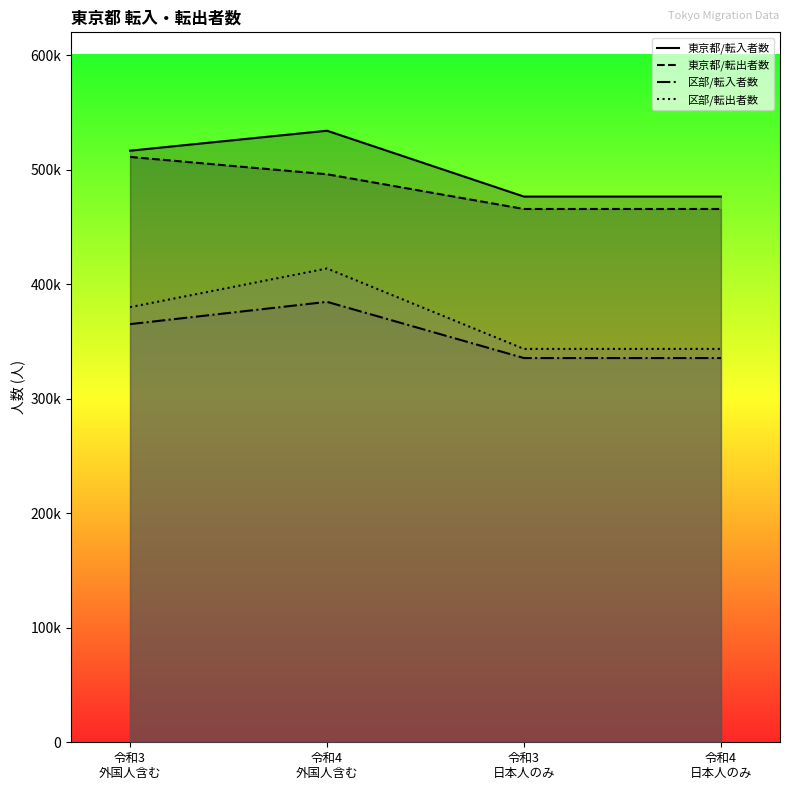

True or false: 東京都/転入者数 has more than 0 points higher than both neighbors.

True